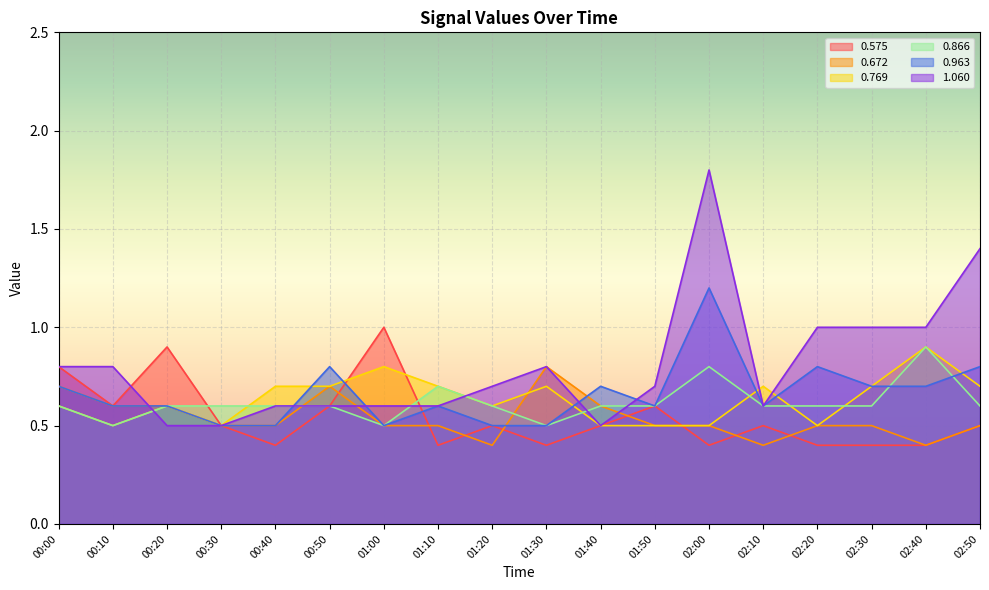

What is the sum of all 1.060 values?

14.5